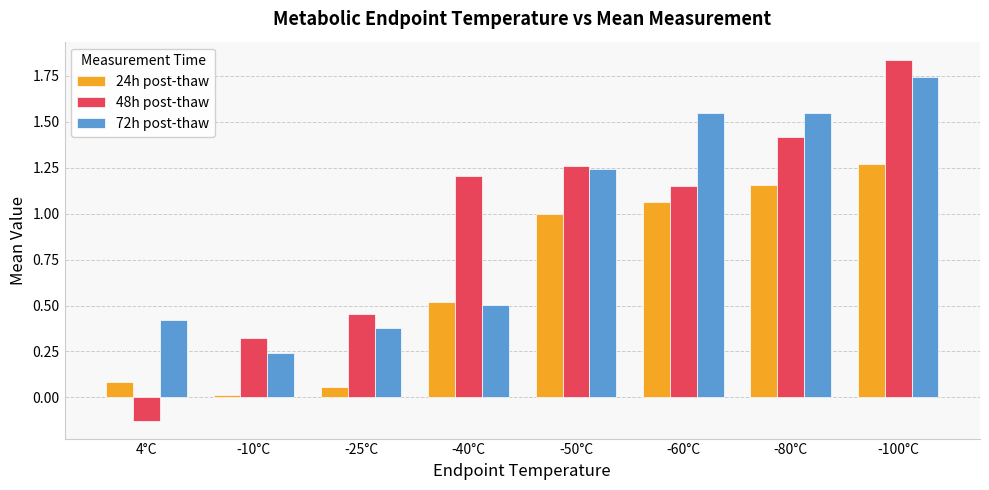

What is the sum of all 48h post-thaw values?

7.5